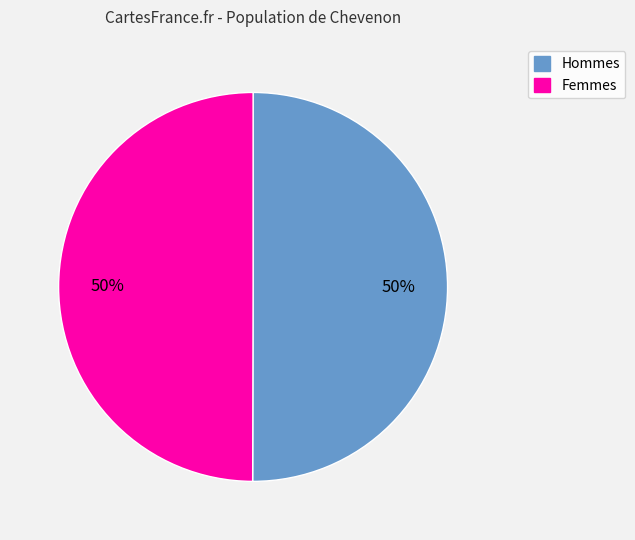

To the nearest percent, what is the average slice percentage?

50%